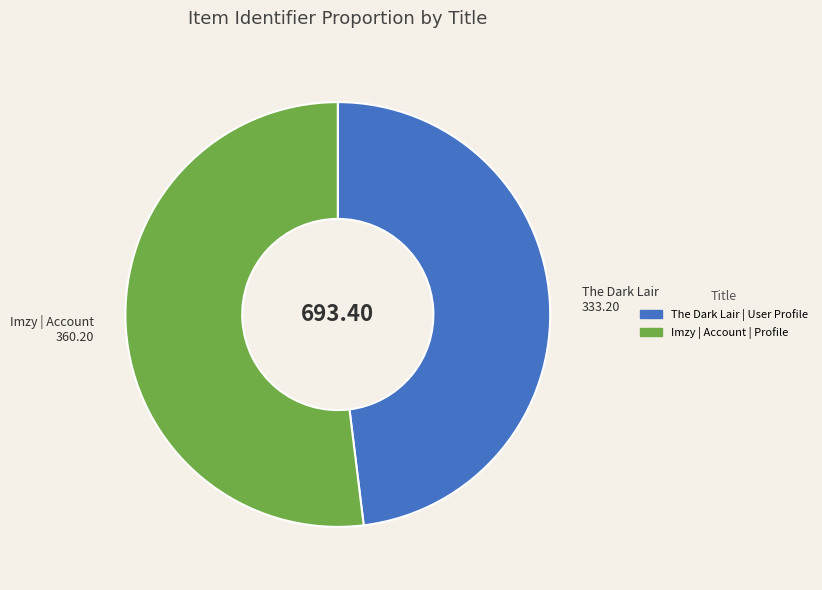

True or false: The Dark Lair | User Profile accounts for 48% of the total.

True